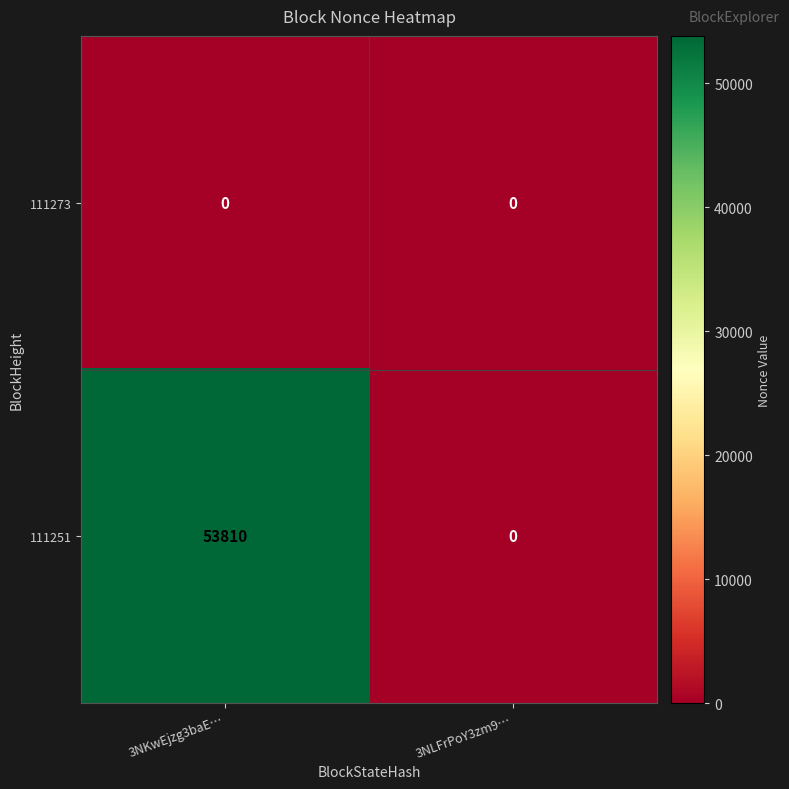

What is the greatest value displayed?

53810